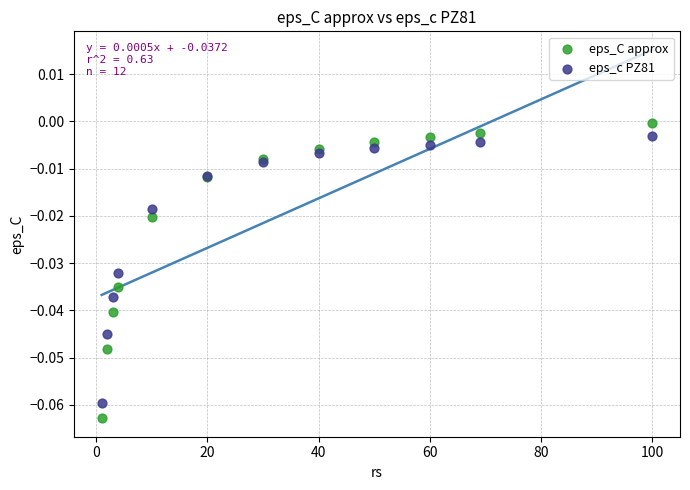

What is the X range (max minus min) for the scatter plot?

99.0